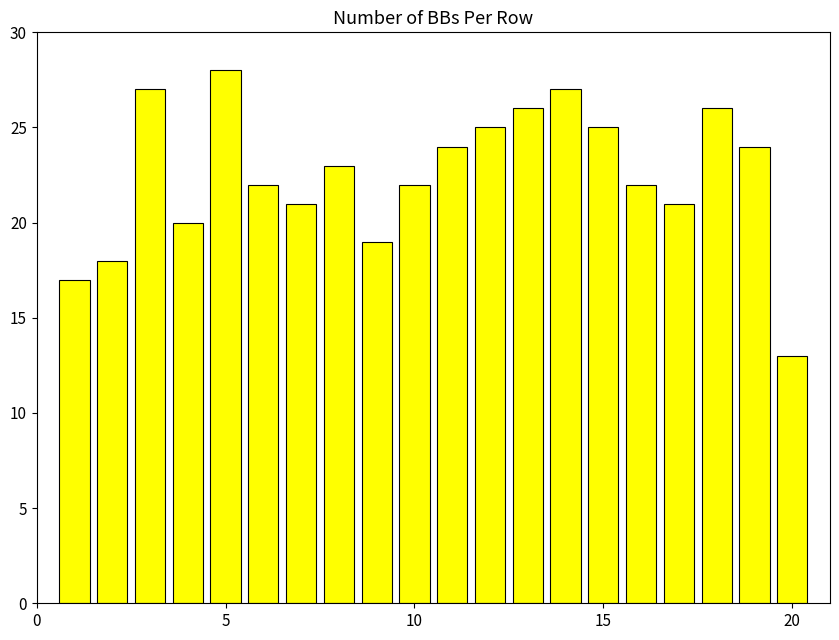

What is the sum of all values?

450